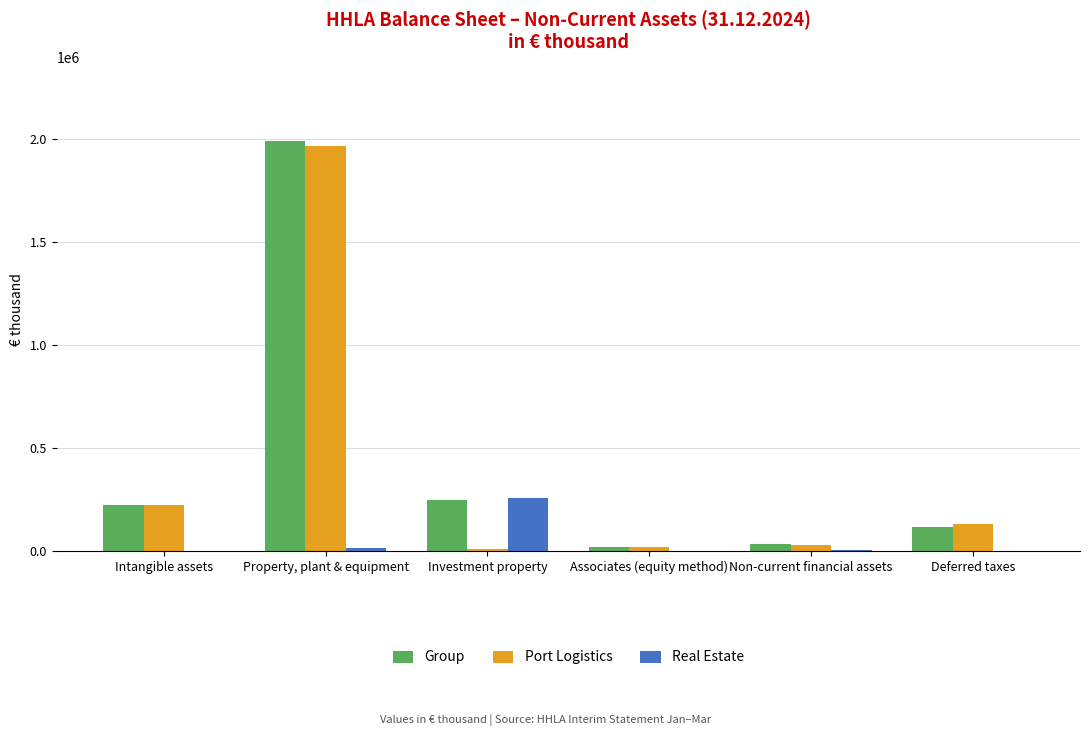

The value of Real Estate at Non-current financial assets is 3833. True or false?

True